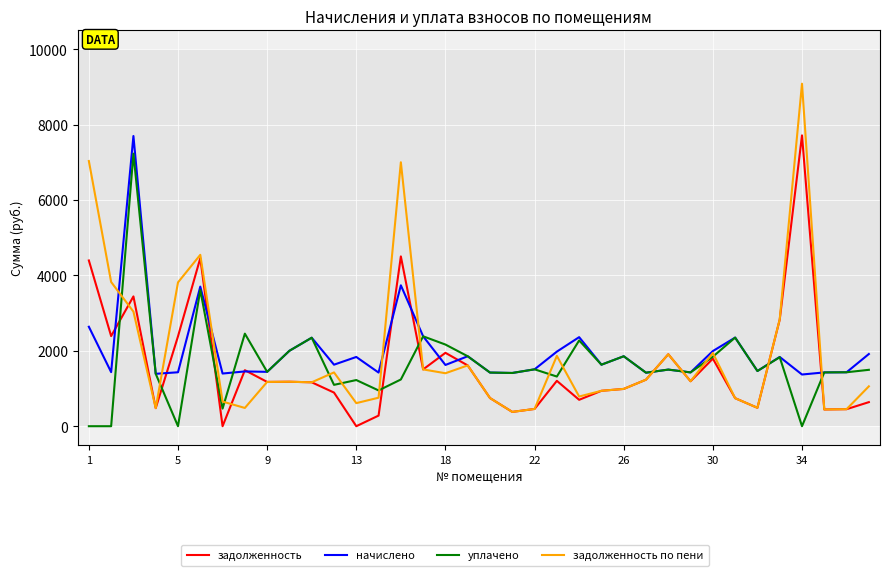

What is the highest value of the задолженность series?

7714.9